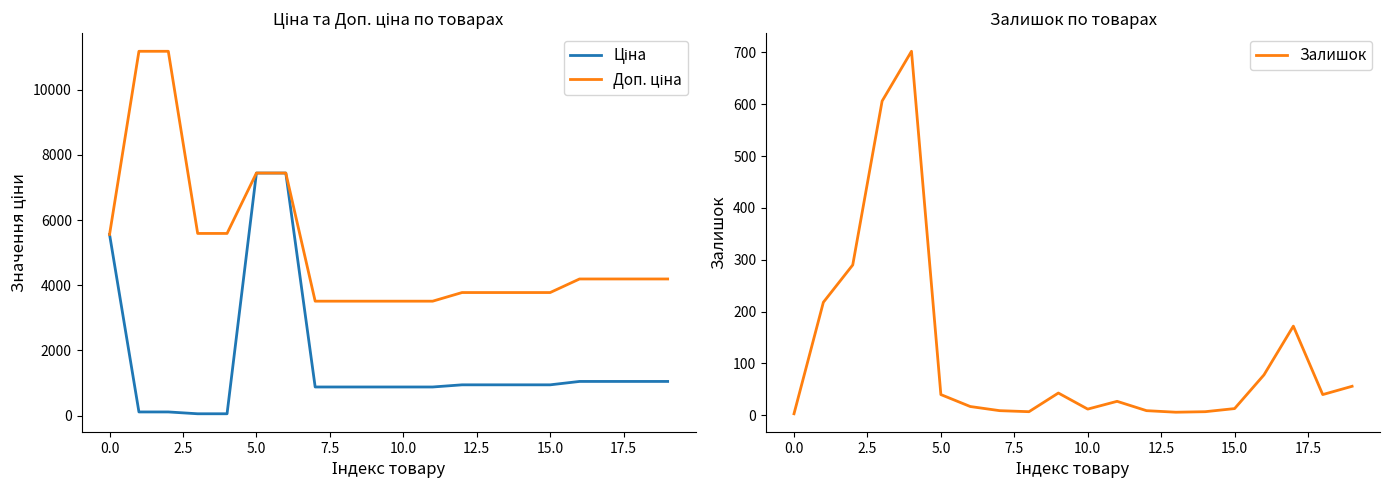

What position from the right is 16?

4